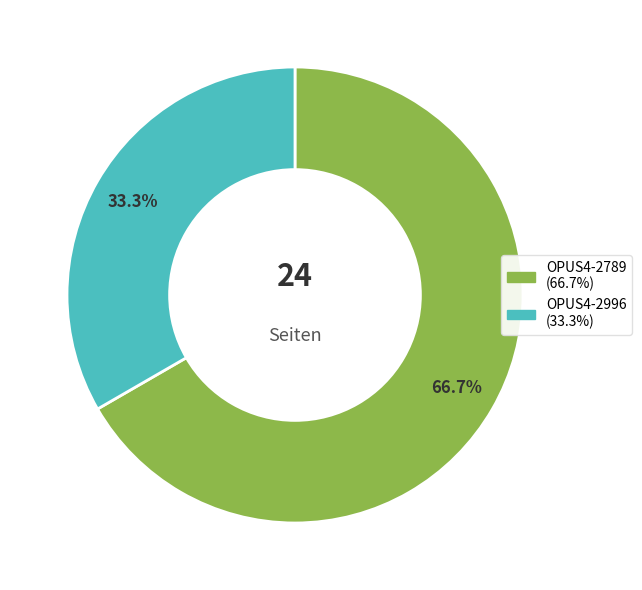

What portion of the pie excludes OPUS4-2789?

33.3%